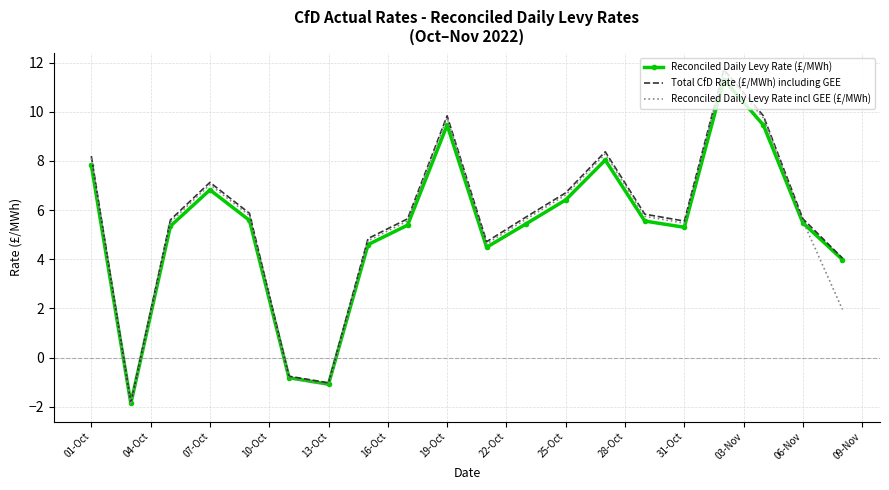

What is the smallest value displayed?

-1.9